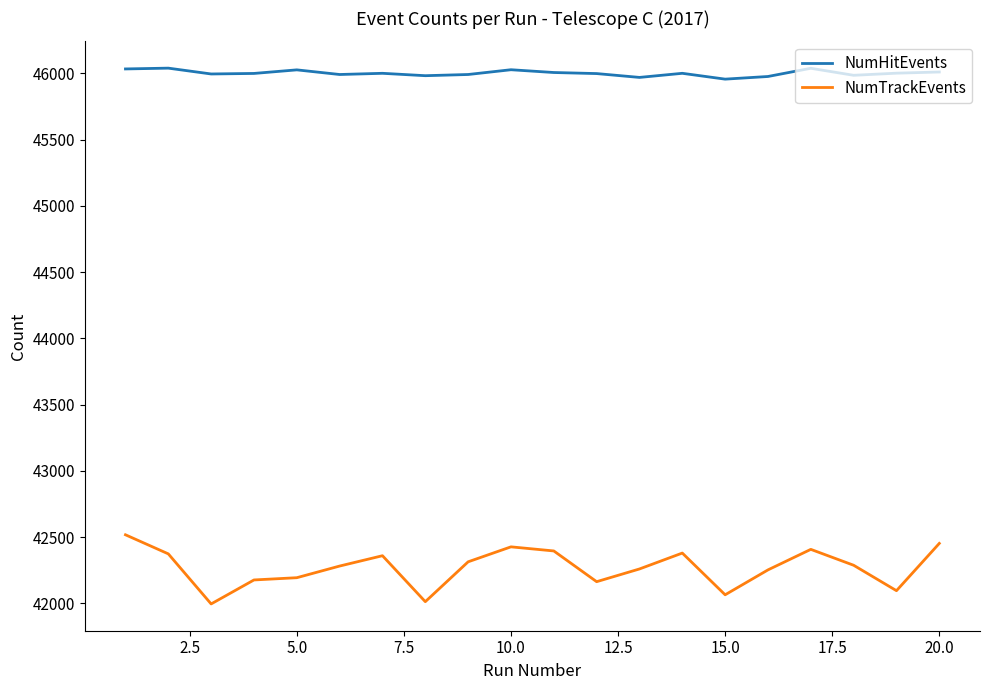

Does the chart have visible grid lines?

No